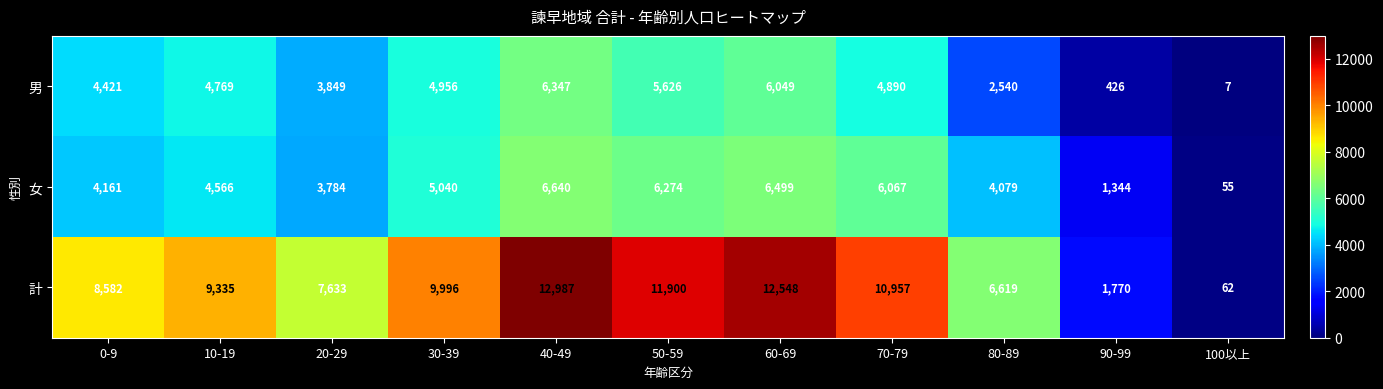

At 70-79, list the series in order from largest to smallest.

計, 女, 男